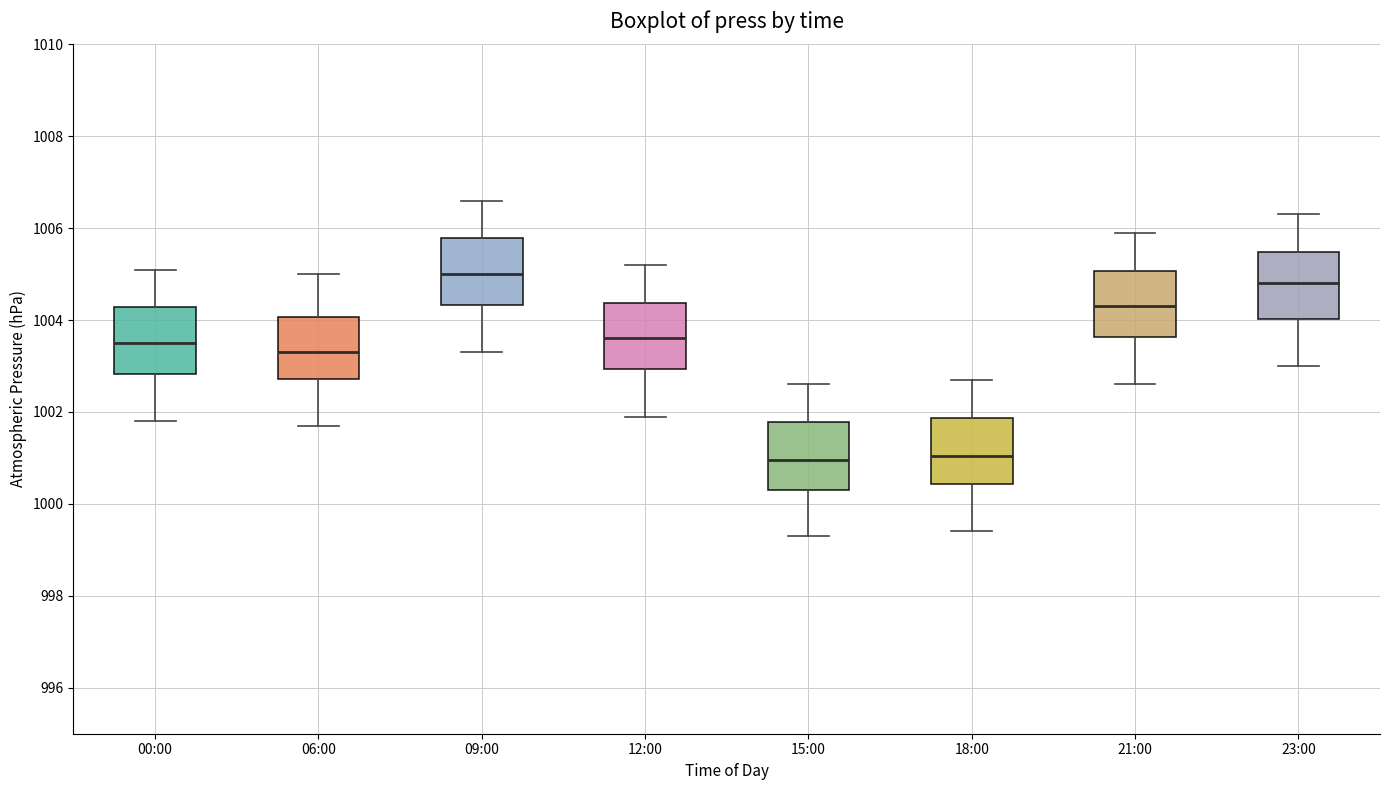

Where is the upper edge of the box for 00:00 on the y-axis? The values are not printed on the chart, so give them approximately, as read against the axis.

1004.2